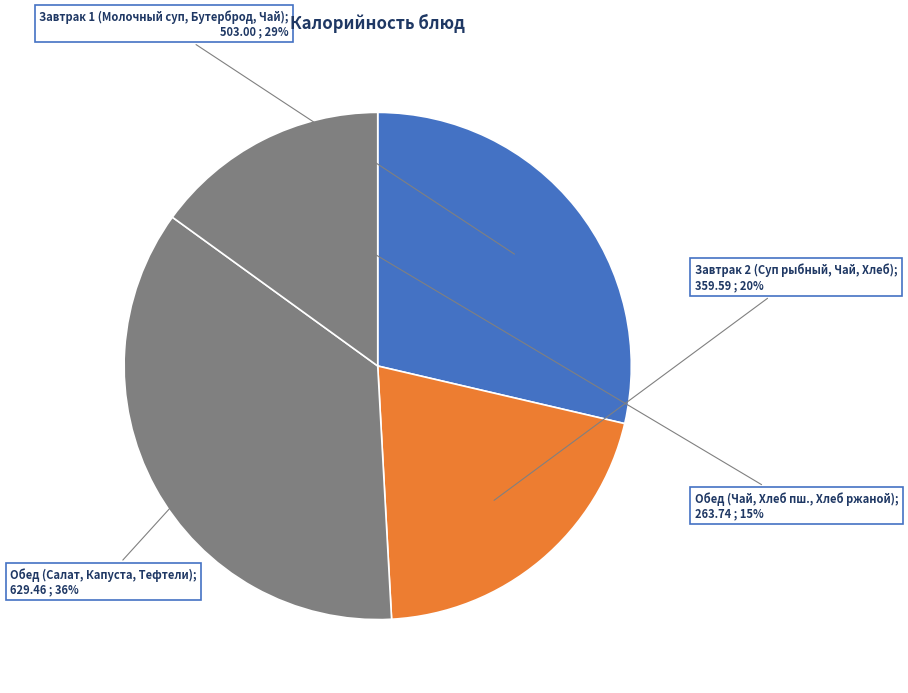

Does any single category account for the majority?

No